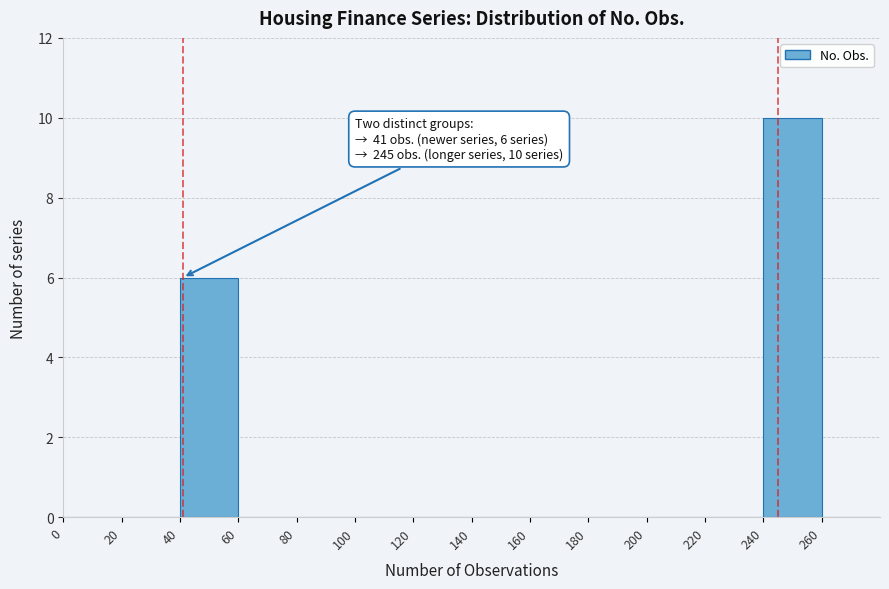

Over which range of the x-axis is the bar tallest?

240 to 260